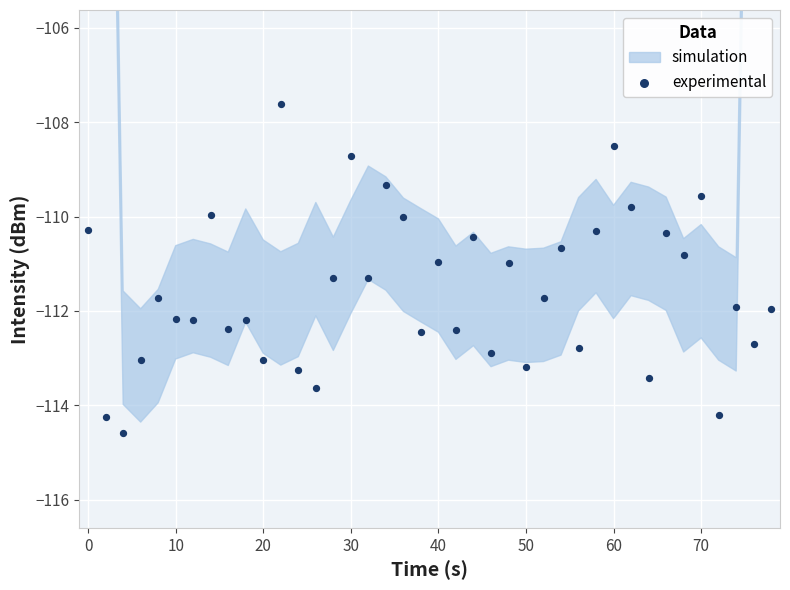

What is the range of Y values (max minus min)?

7.0